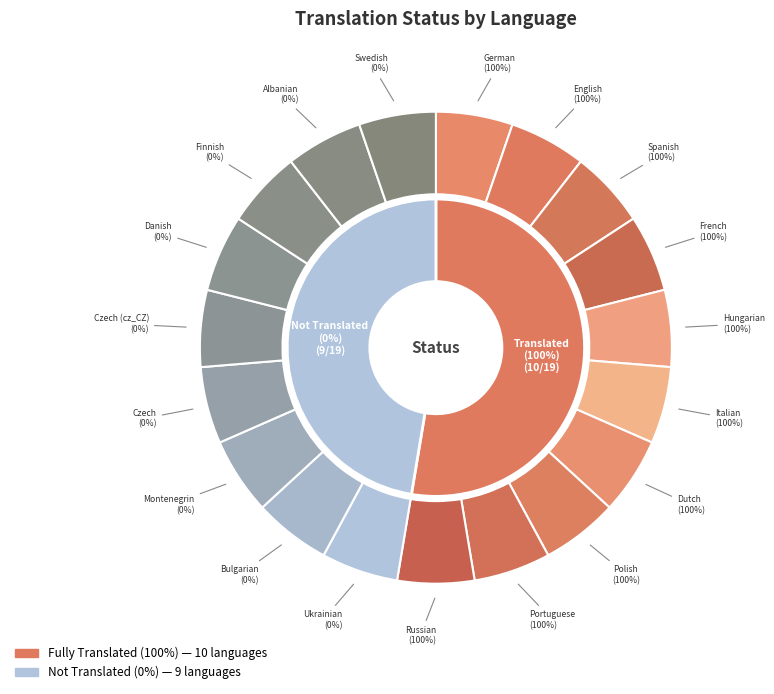

Which slice is the smallest?

Ukrainian